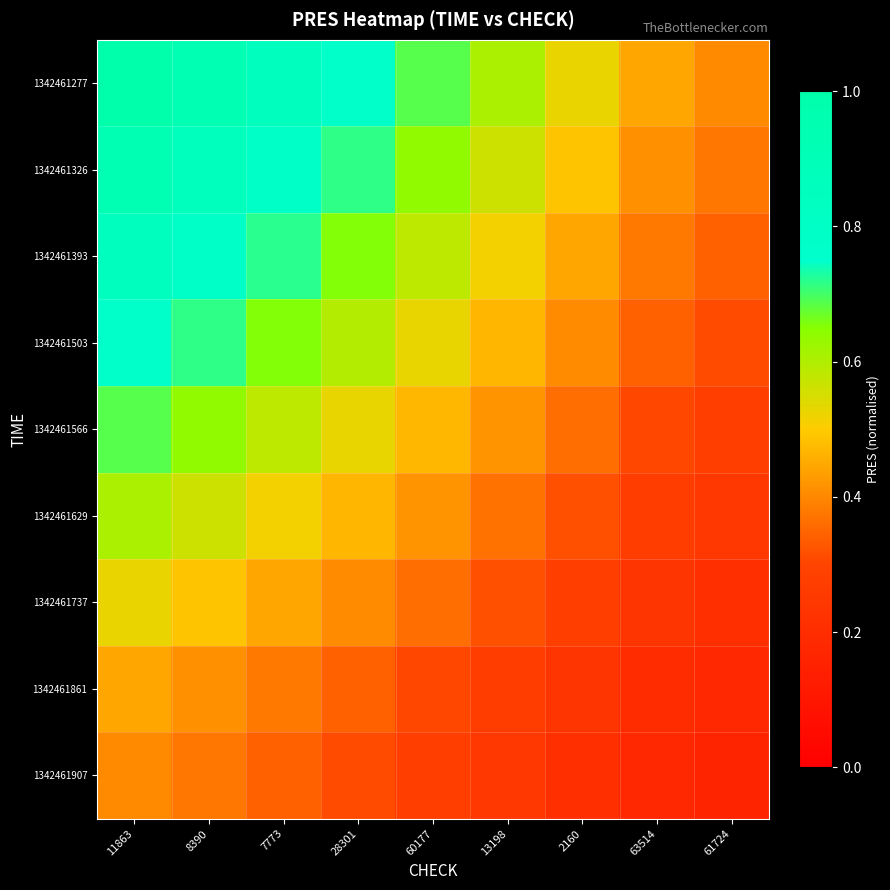

Reading right to left, list all the values displayed in this chart.

1342461277: 61724=0.4	63514=0.4	2160=0.5	13198=0.6	60177=0.7	28301=0.8	7773=0.8	8390=0.9	11863=1.0
1342461326: 61724=0.4	63514=0.4	2160=0.5	13198=0.6	60177=0.6	28301=0.7	7773=0.8	8390=0.9	11863=0.9
1342461393: 61724=0.3	63514=0.4	2160=0.4	13198=0.5	60177=0.6	28301=0.7	7773=0.7	8390=0.8	11863=0.8
1342461503: 61724=0.3	63514=0.3	2160=0.4	13198=0.5	60177=0.5	28301=0.6	7773=0.7	8390=0.7	11863=0.8
1342461566: 61724=0.3	63514=0.3	2160=0.4	13198=0.4	60177=0.5	28301=0.5	7773=0.6	8390=0.6	11863=0.7
1342461629: 61724=0.2	63514=0.3	2160=0.3	13198=0.4	60177=0.4	28301=0.5	7773=0.5	8390=0.6	11863=0.6
1342461737: 61724=0.2	63514=0.2	2160=0.3	13198=0.3	60177=0.4	28301=0.4	7773=0.4	8390=0.5	11863=0.5
1342461861: 61724=0.2	63514=0.2	2160=0.2	13198=0.3	60177=0.3	28301=0.3	7773=0.4	8390=0.4	11863=0.4
1342461907: 61724=0.2	63514=0.2	2160=0.2	13198=0.2	60177=0.3	28301=0.3	7773=0.3	8390=0.4	11863=0.4